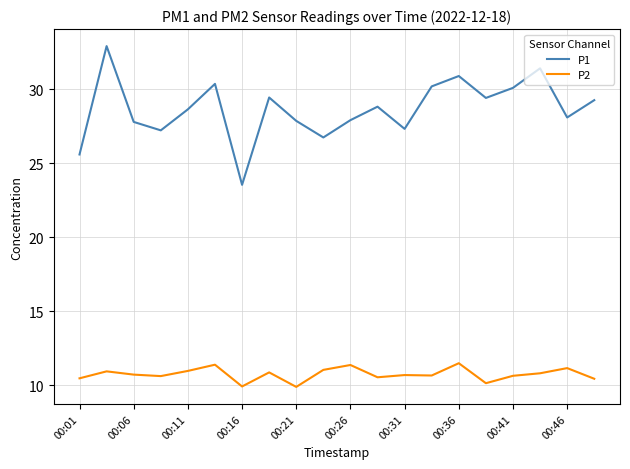

Does the chart have visible grid lines?

Yes